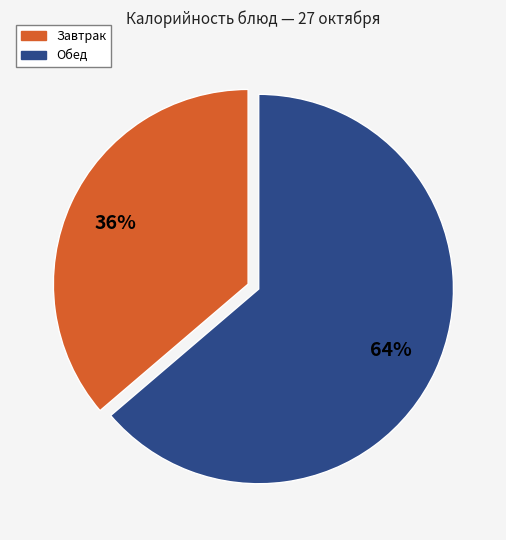

To the nearest percent, what is the average slice percentage?

50%